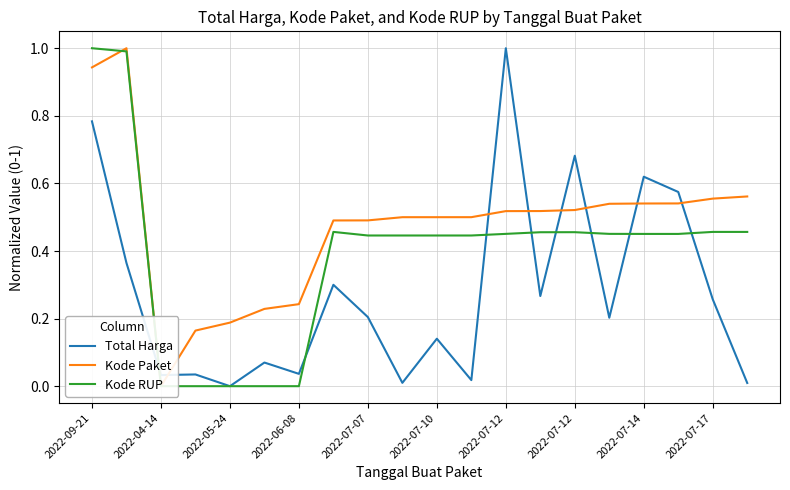

After their last crossing, which series has the higher values: Kode Paket or Kode RUP?

Kode Paket